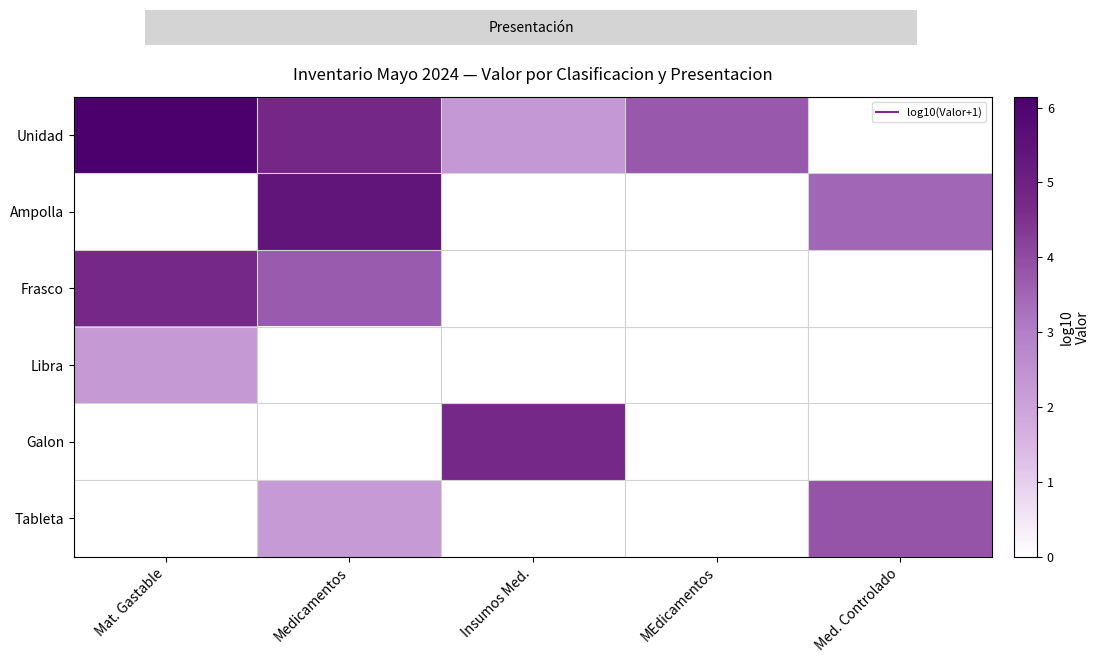

At which category is the sum across all series the highest?

Medicamentos